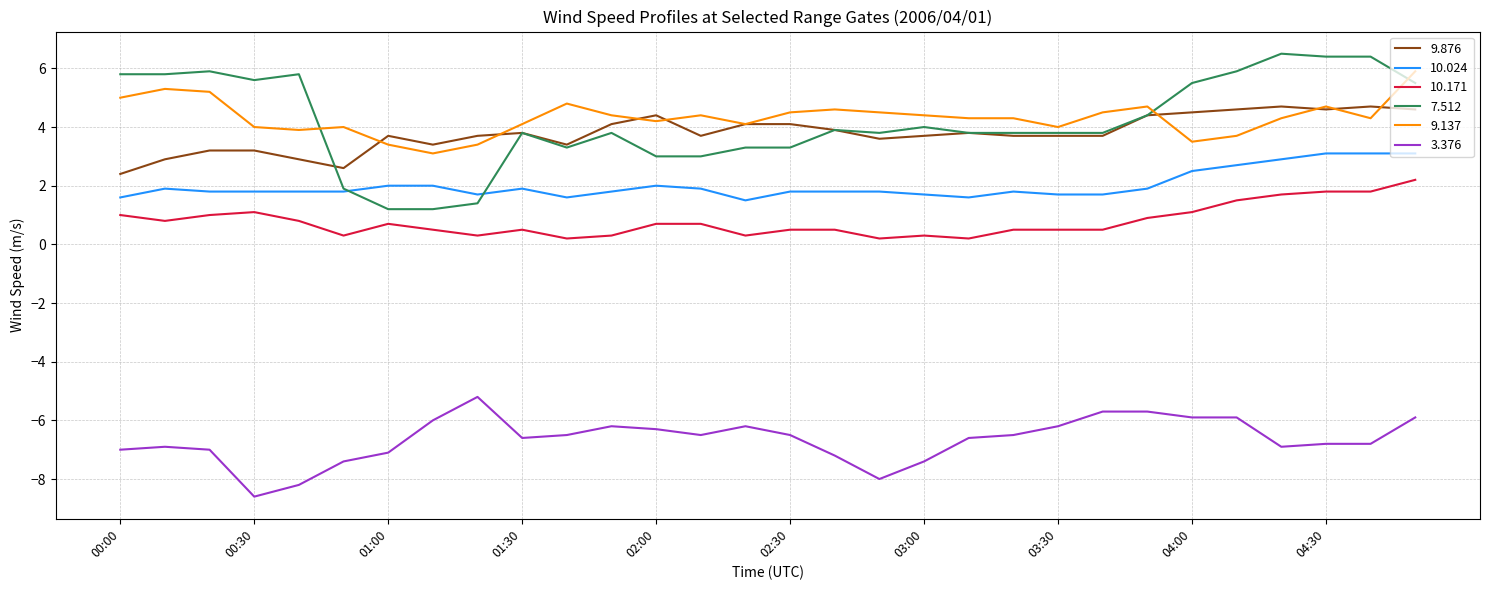

True or false: 7.512 and 3.376 cross at least once.

False